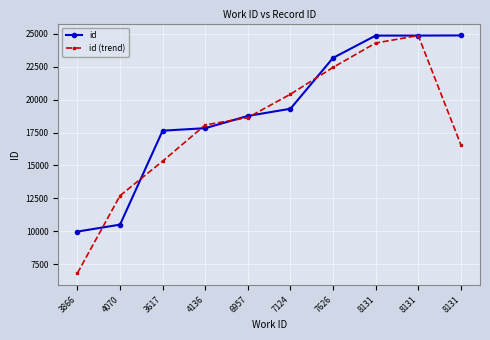

What is the value of the id (trend) point at the 5th from the left?

18632.0